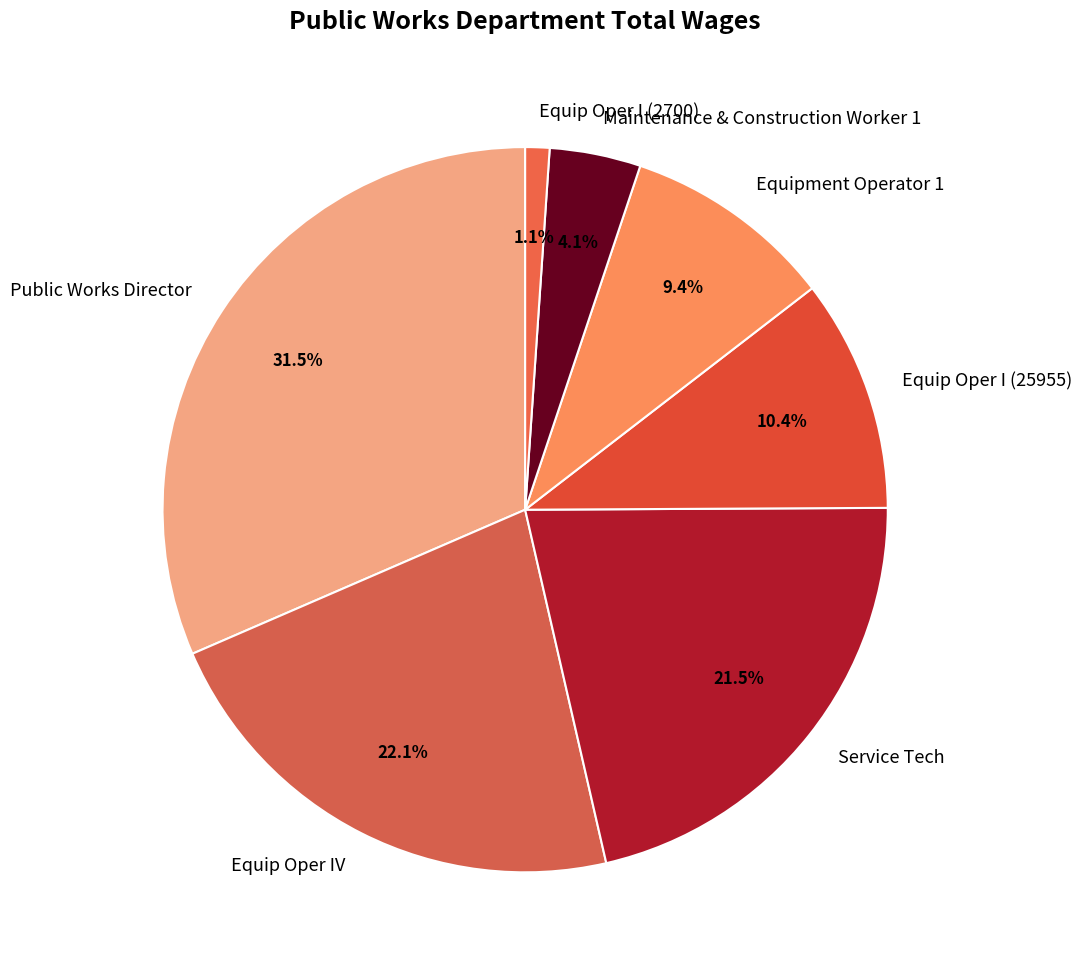

Between Service Tech and Equip Oper IV, which is larger?

Equip Oper IV